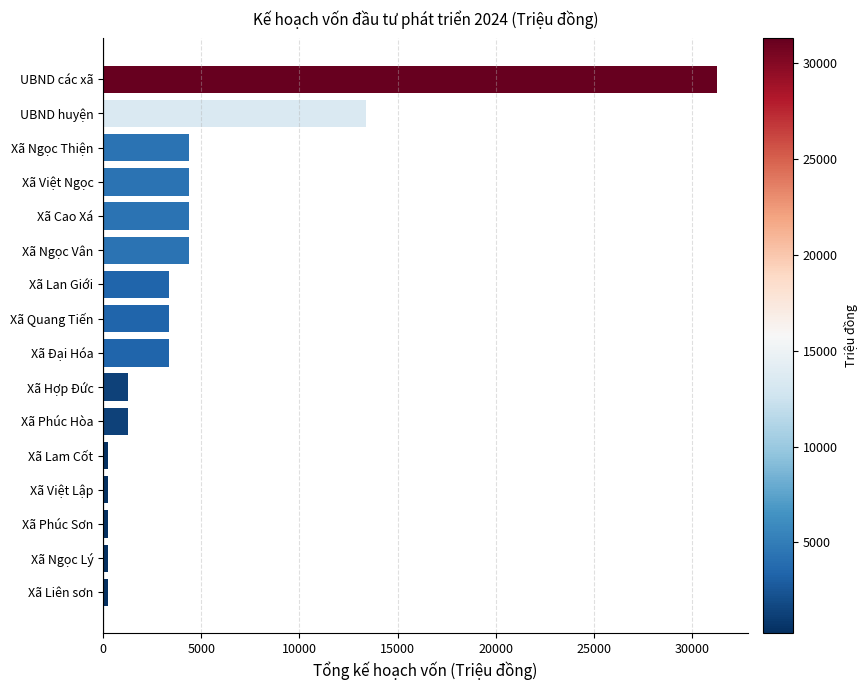

What is the change in value from Xã Ngọc Thiện to UBND huyện?

+9048